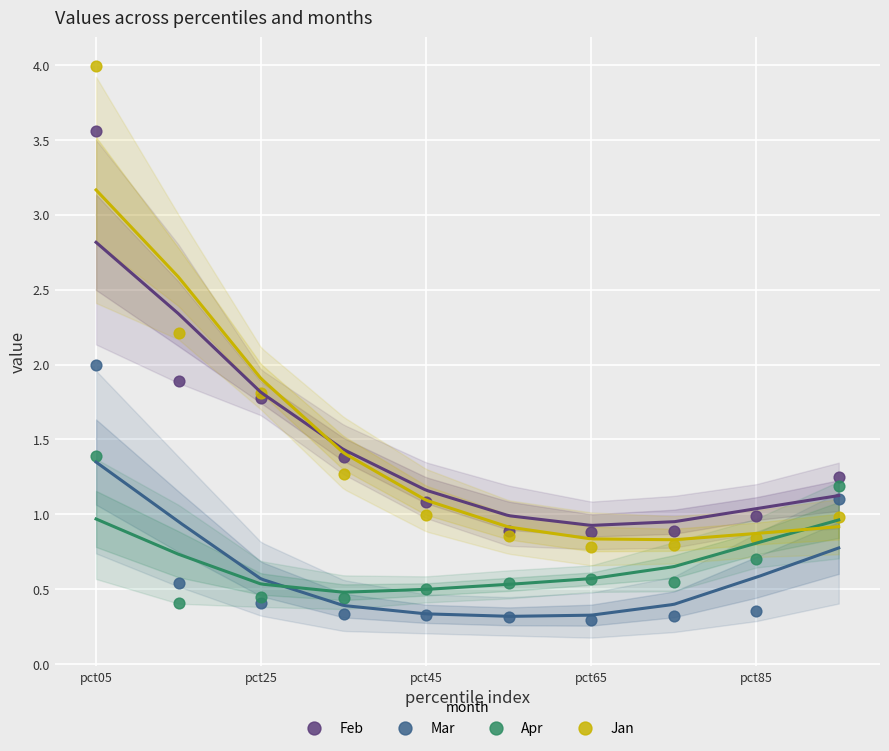

Which series contains the lowest Y value?

Mar